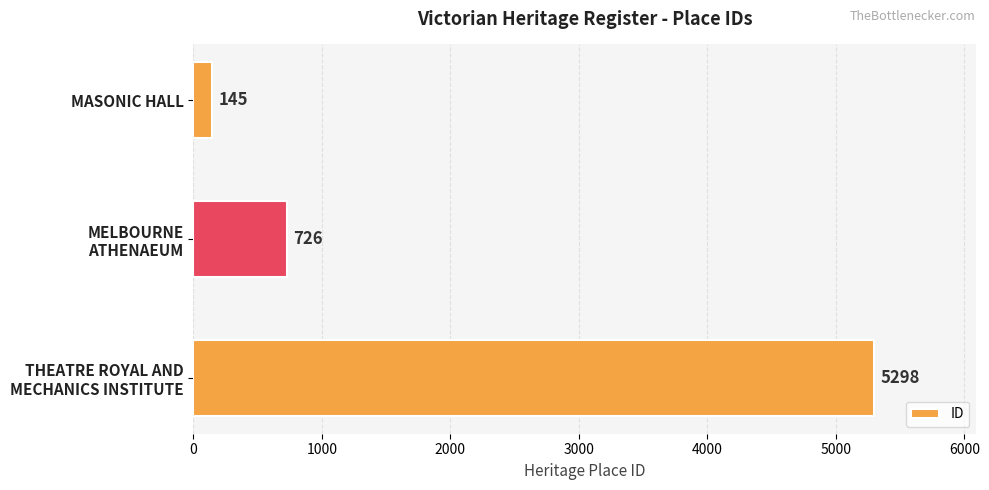

Reading top to bottom, what are all the values shown in this chart?

145	726	5298